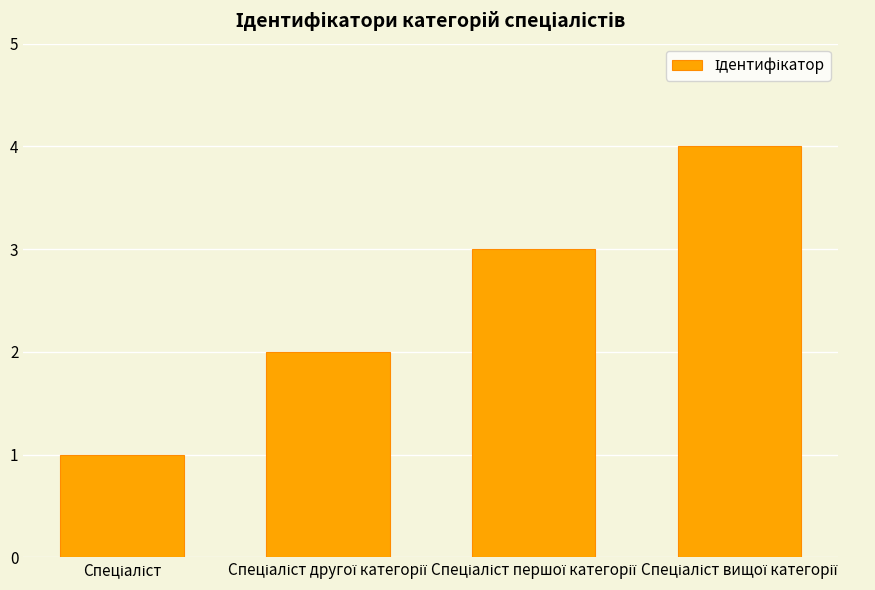

What is the difference between the maximum and minimum values?

3